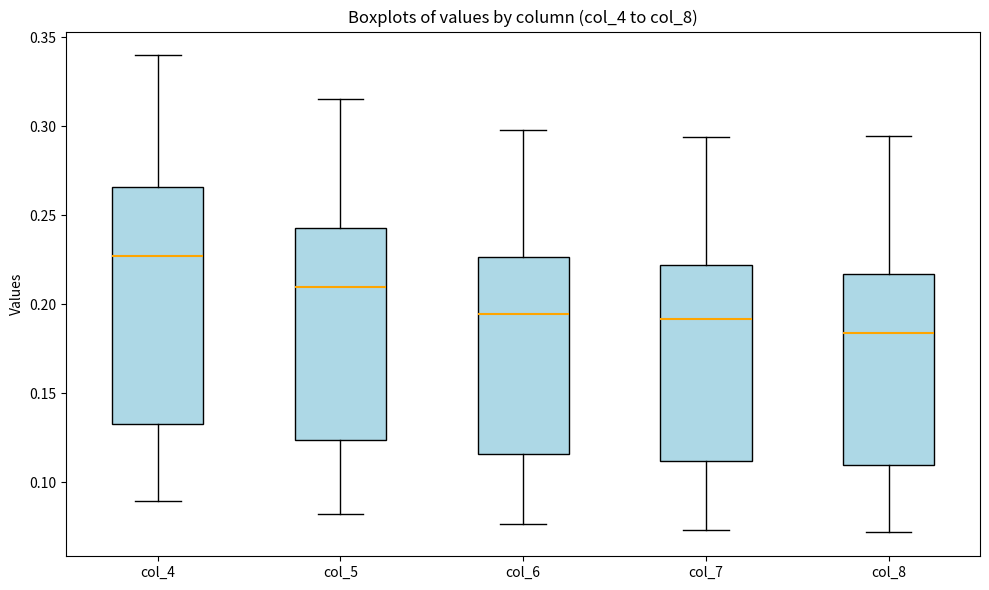

Reading left to right, read every box against the y-axis: the position of its median line, the range the box covers, and the ends of its whiskers. The values are not printed on the chart, so give them approximately, as read against the axis.

col_4: median 0.225, box 0.135 to 0.265, whiskers 0.090 to 0.340
col_5: median 0.210, box 0.125 to 0.245, whiskers 0.080 to 0.315
col_6: median 0.195, box 0.115 to 0.225, whiskers 0.075 to 0.300
col_7: median 0.190, box 0.110 to 0.220, whiskers 0.075 to 0.295
col_8: median 0.185, box 0.110 to 0.215, whiskers 0.070 to 0.295